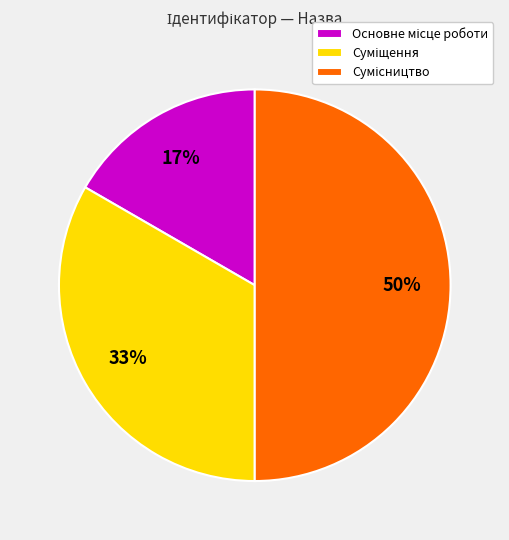

To the nearest percent, what is the difference between the largest and smallest slice percentages?

33%